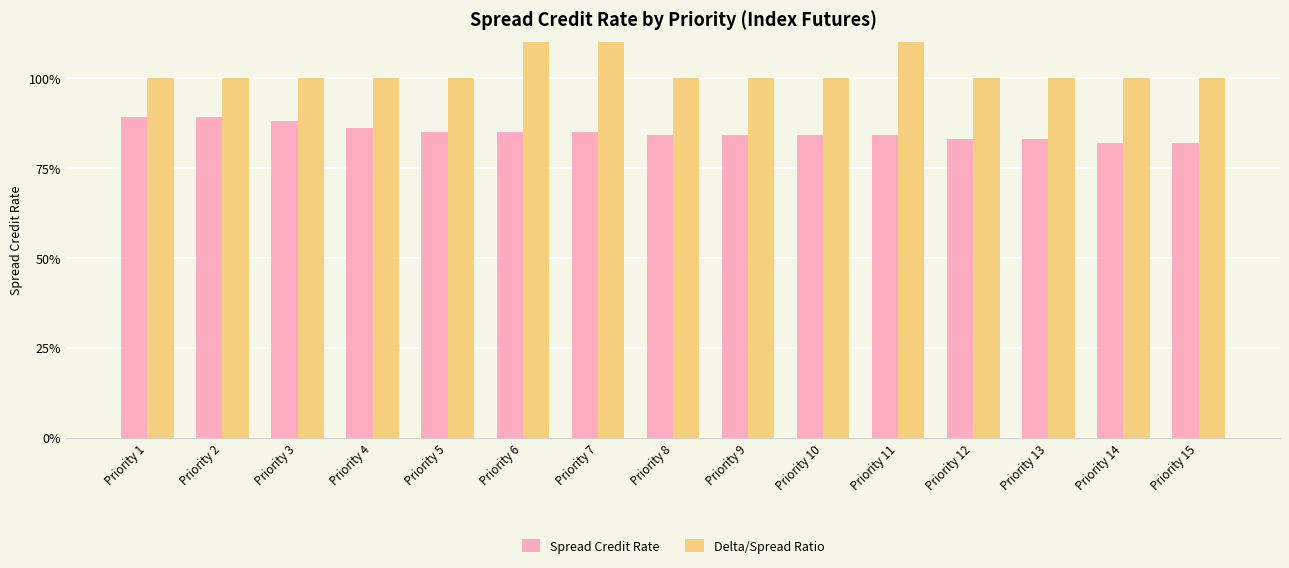

What value does the Spread Credit Rate series have at Priority 4?

0.9